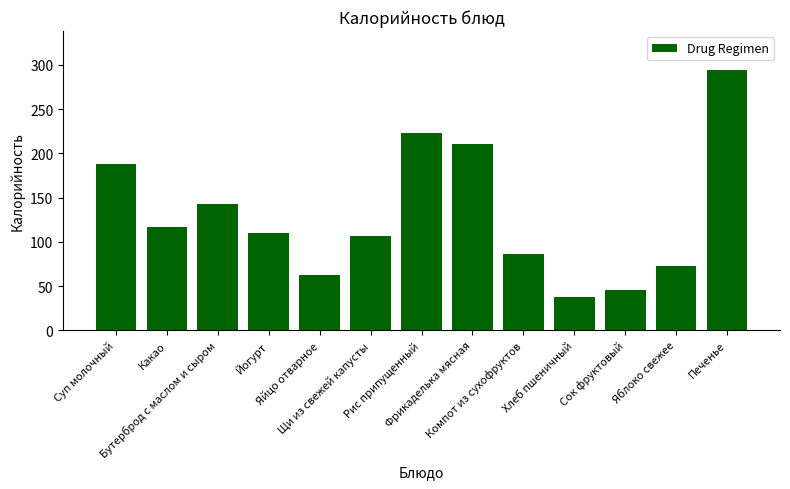

What is the value of the 9th bar from the left?

86